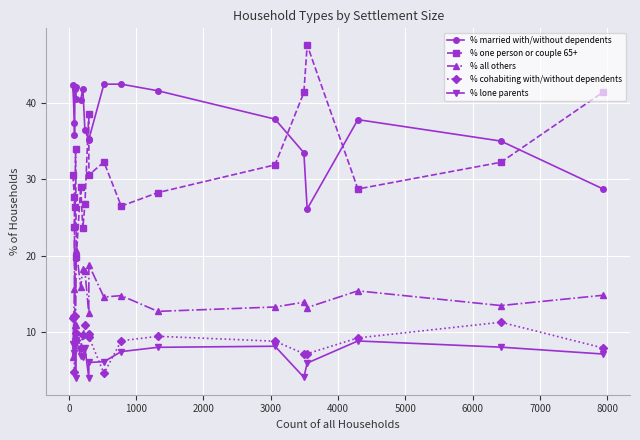

What are all the series names shown in the legend?

% married with/without dependents, % one person or couple 65+, % all others, % cohabiting with/without dependents, % lone parents